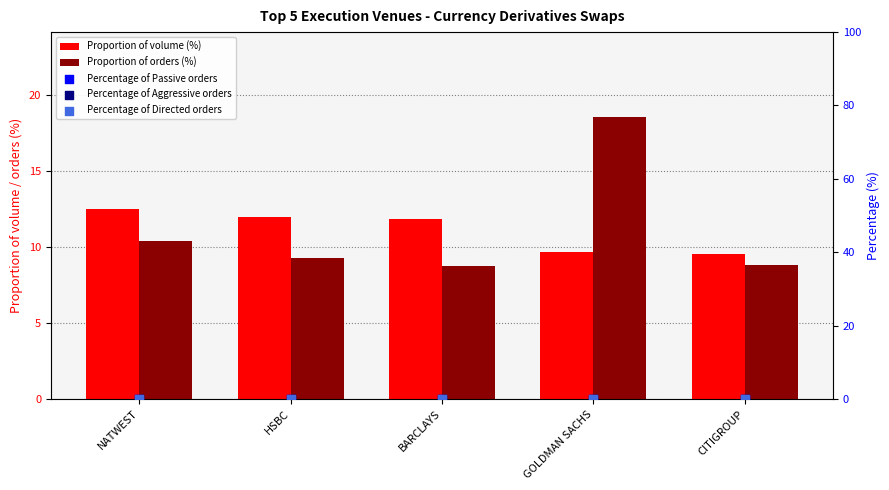

Which series has the largest Y range (max minus min)?

Proportion of orders (%)